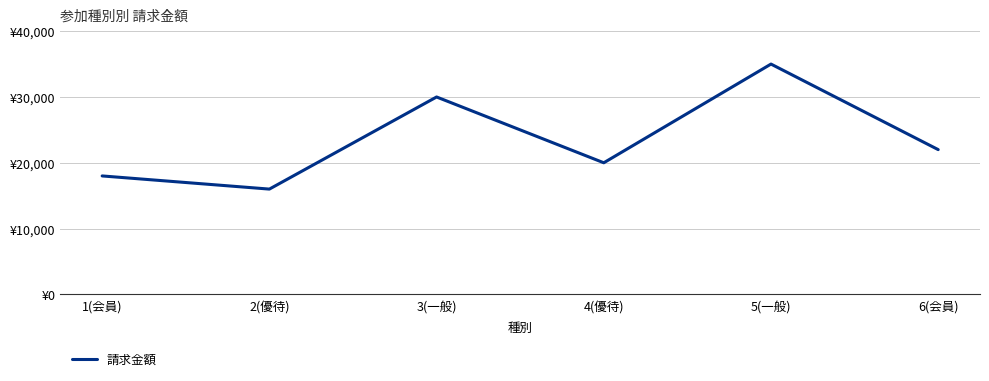

Rank the categories by value from highest to lowest.

5(一般), 3(一般), 6(会員), 4(優待), 1(会員), 2(優待)